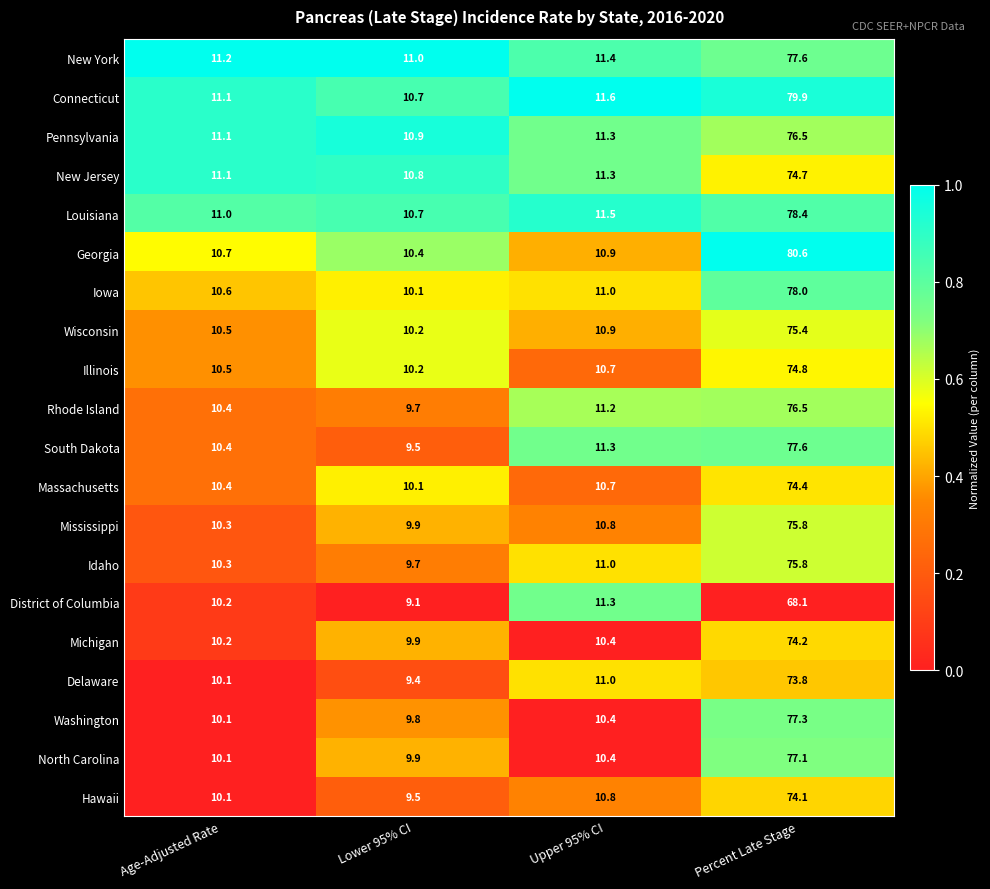

Read the Iowa value at Age-Adjusted Rate.

10.6